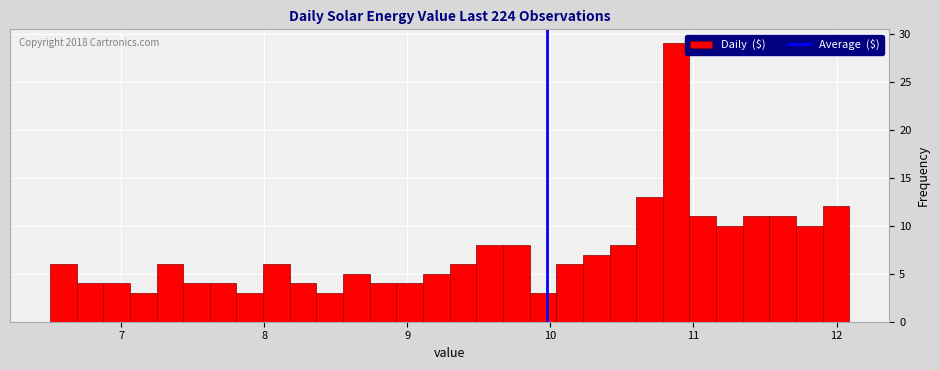

Read against the x-axis, roughly where is the centre of the tallest bar?

10.9